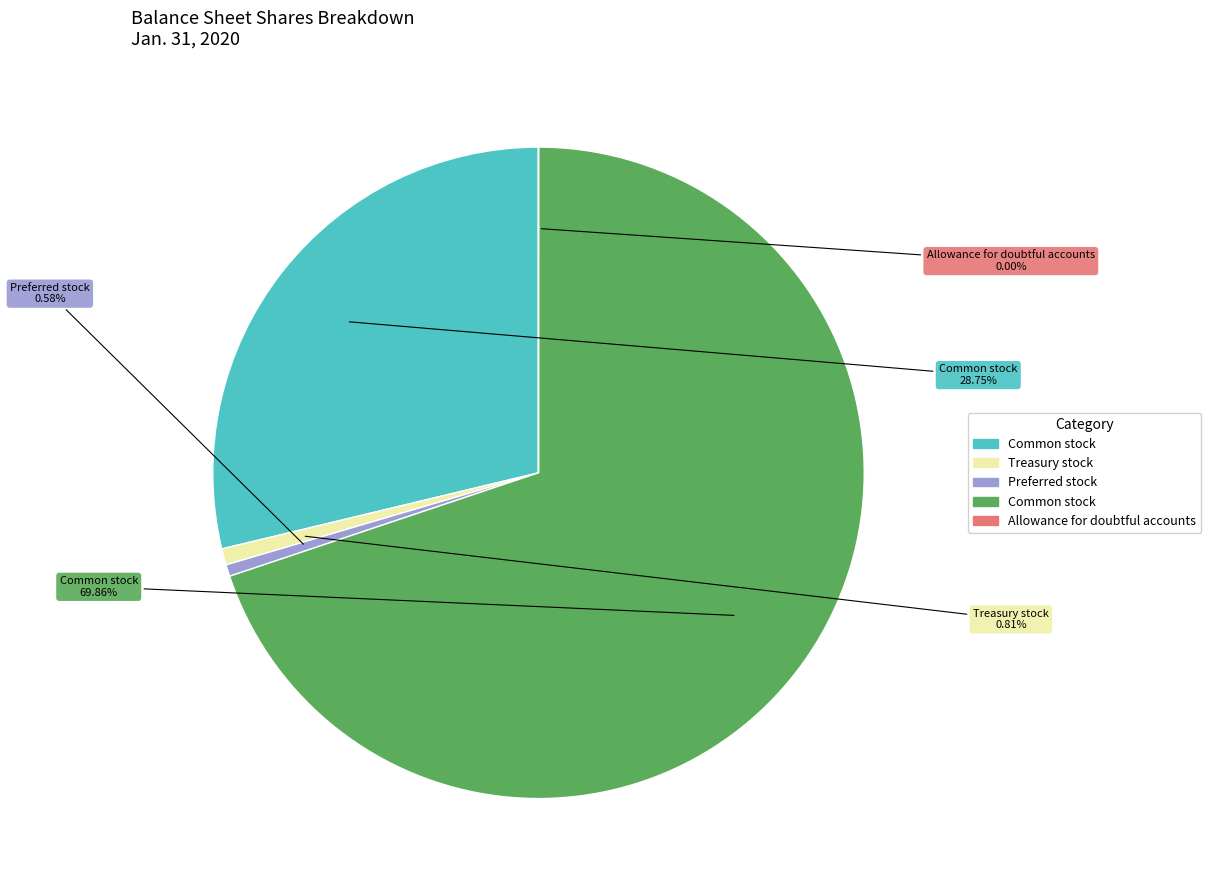

Is there a majority slice in this chart?

Yes